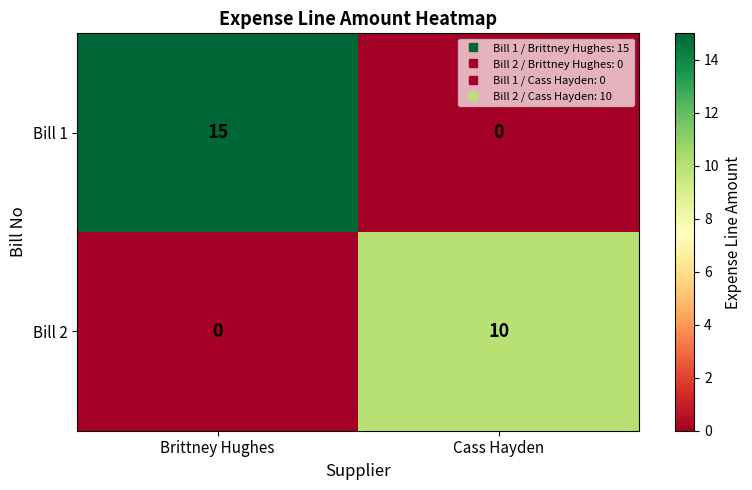

What is the maximum value shown in the chart?

15